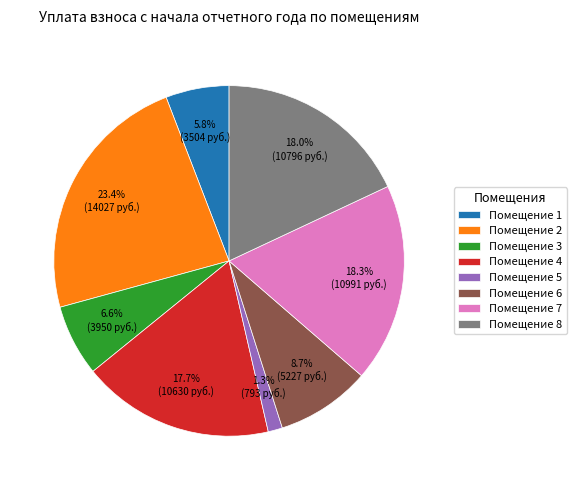

How many segments does this pie chart have?

8